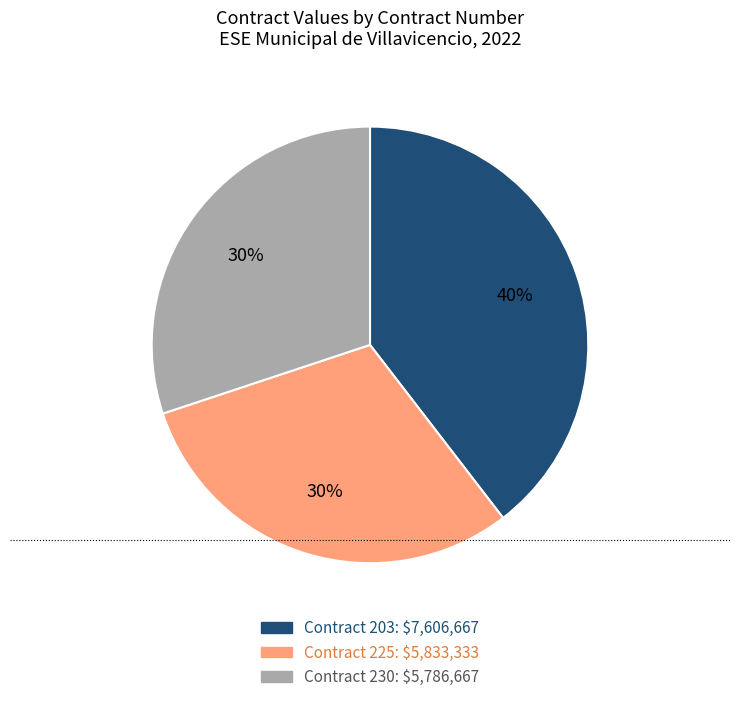

To the nearest percent, what is the average slice percentage?

33%